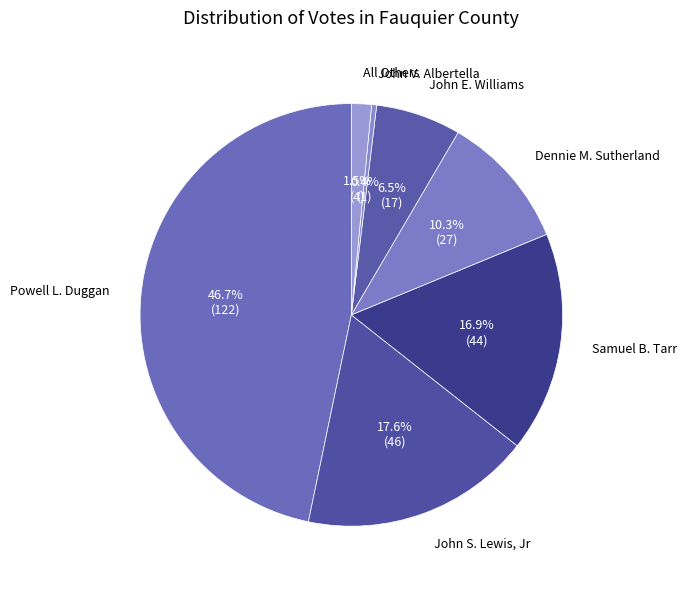

What is the largest slice in the pie chart?

Powell L. Duggan